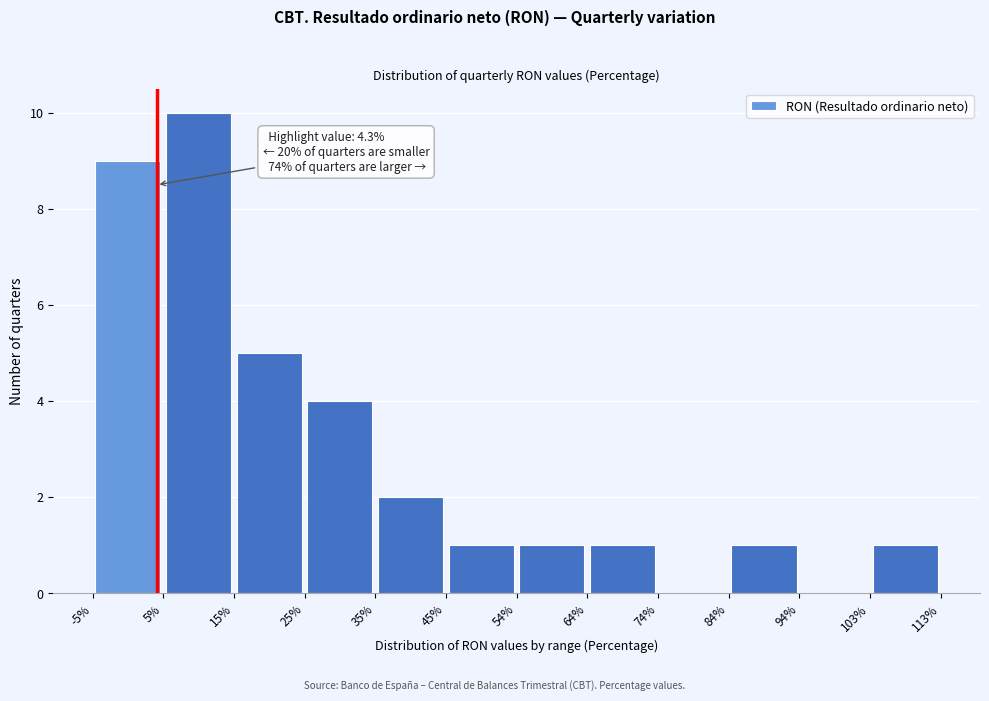

Over which range of the x-axis is the bar tallest?

5% to 15%